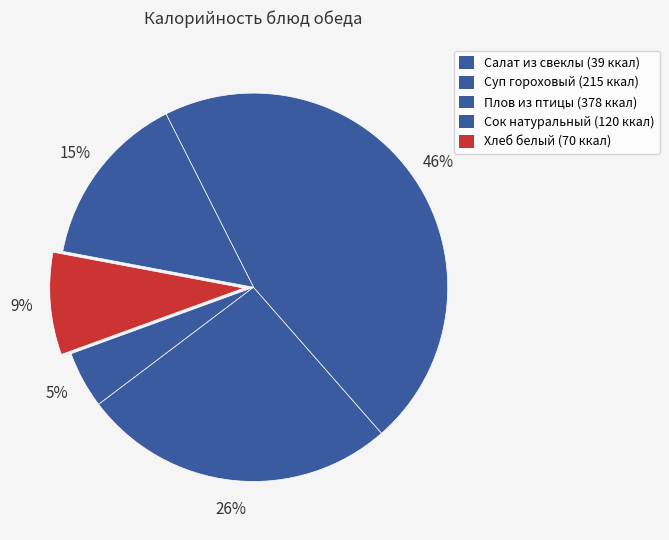

Rank the categories by value from highest to lowest.

Плов из птицы, Суп гороховый, Сок натуральный, Хлеб белый, Салат из свеклы